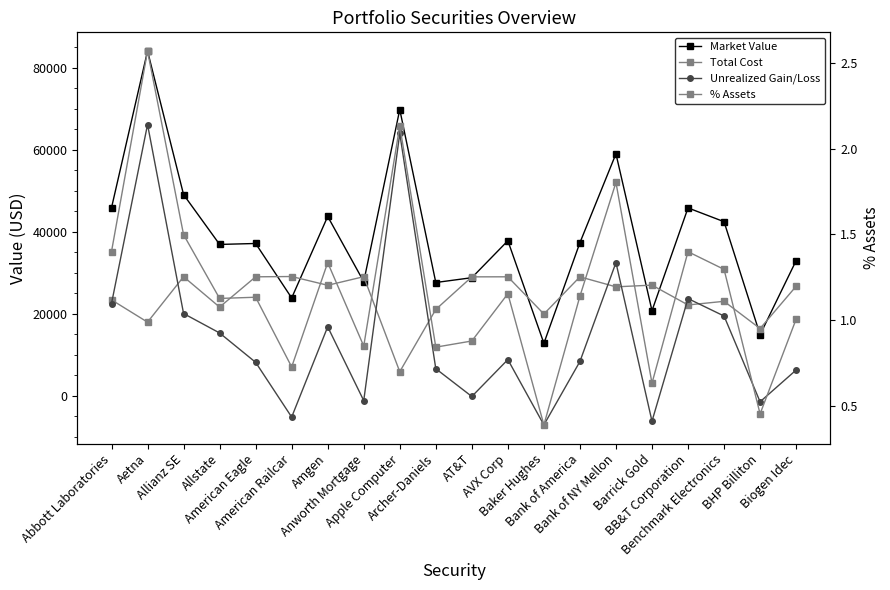

How many lines are shown in the chart?

4